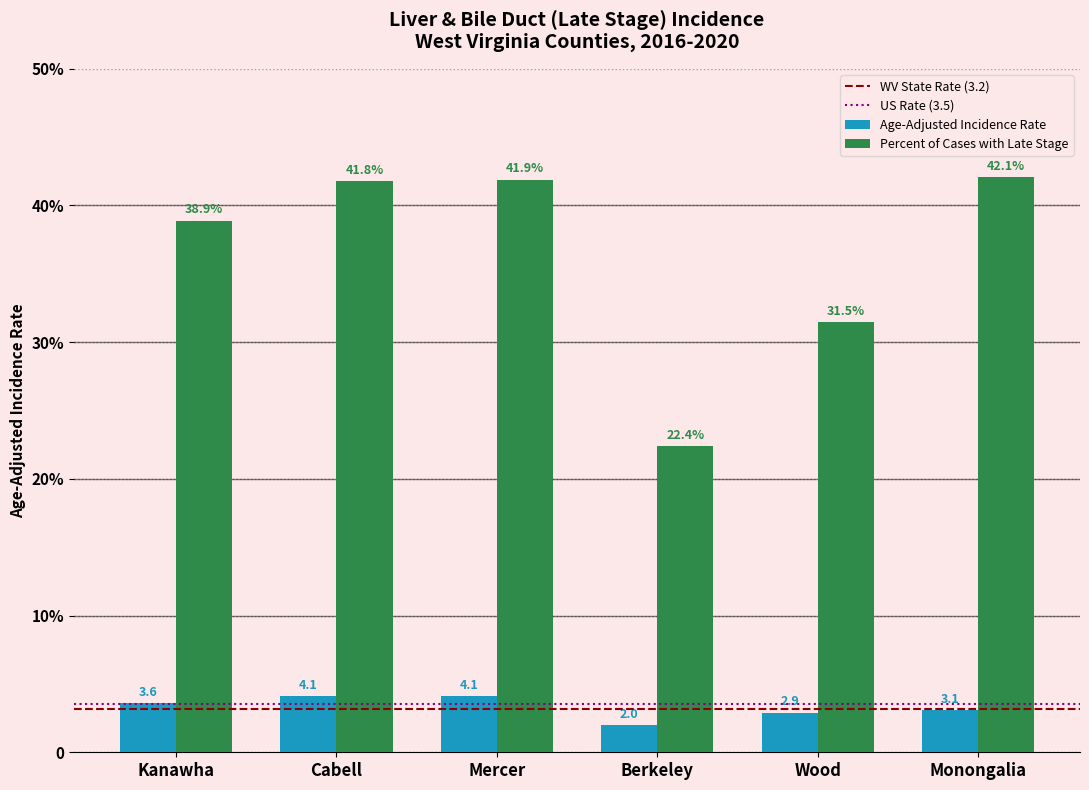

At which category does the chart reach its minimum across all series?

Berkeley